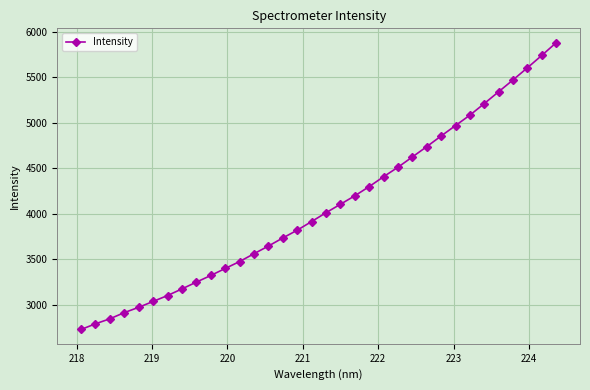

What is the value of the 17th point from the left?

3913.3